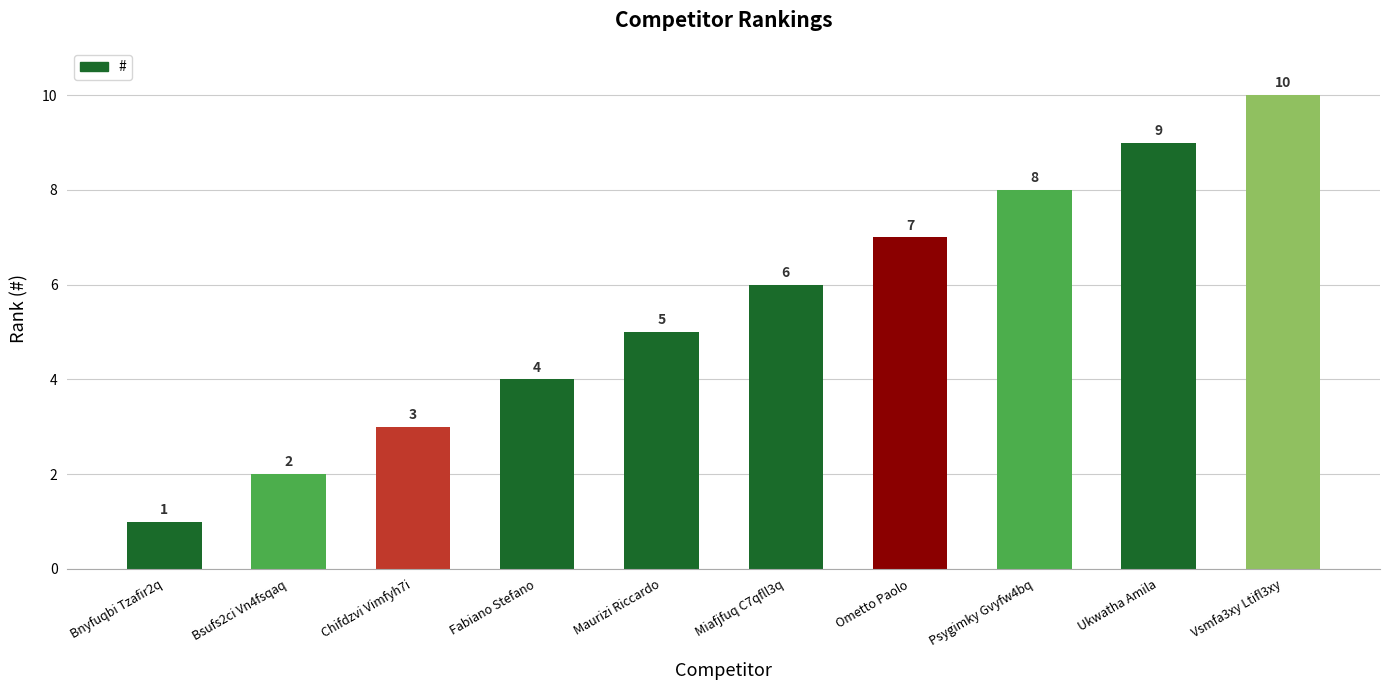

Which category has the highest value across all series?

Vsmfa3xy Ltifl3xy